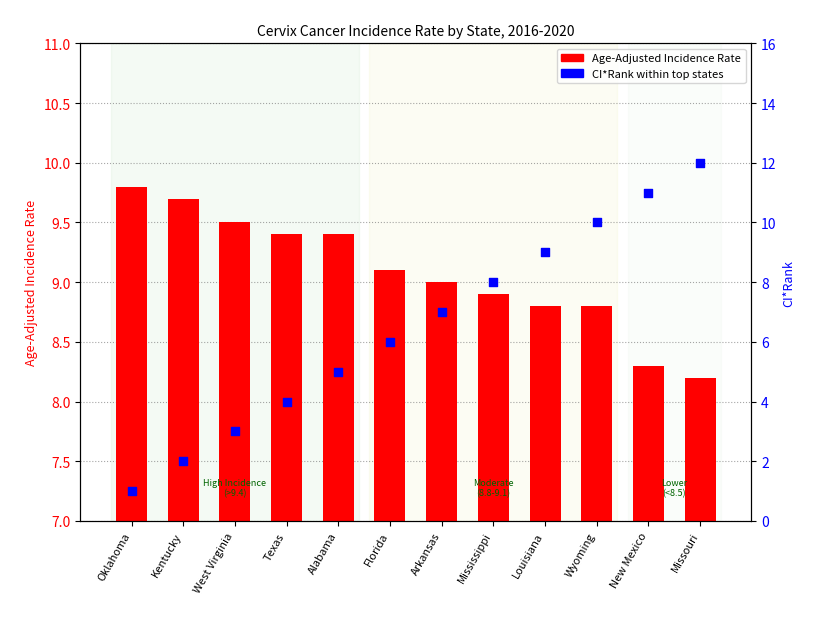

What are all the series names shown in the legend?

Age-Adjusted Incidence Rate, CI*Rank